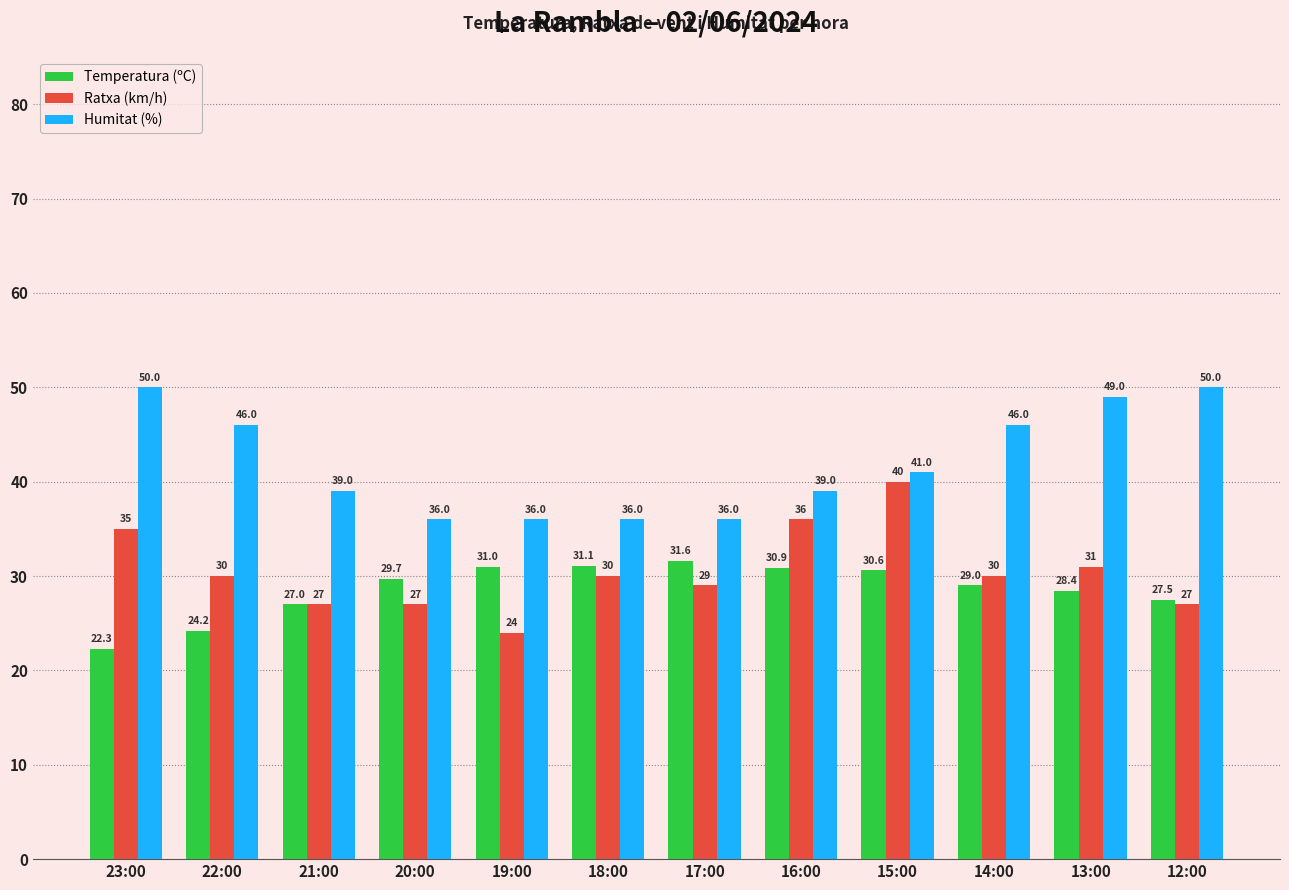

Is the value of Humitat (%) at 13:00 greater than the value of Ratxa (km/h) at 22:00?

Yes